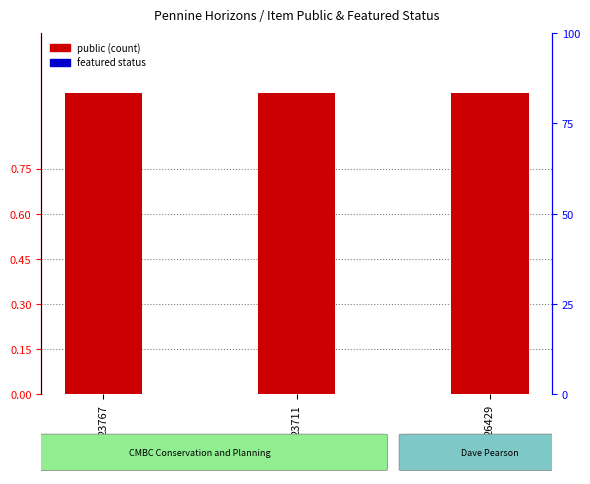

How many groups of bars are there?

3